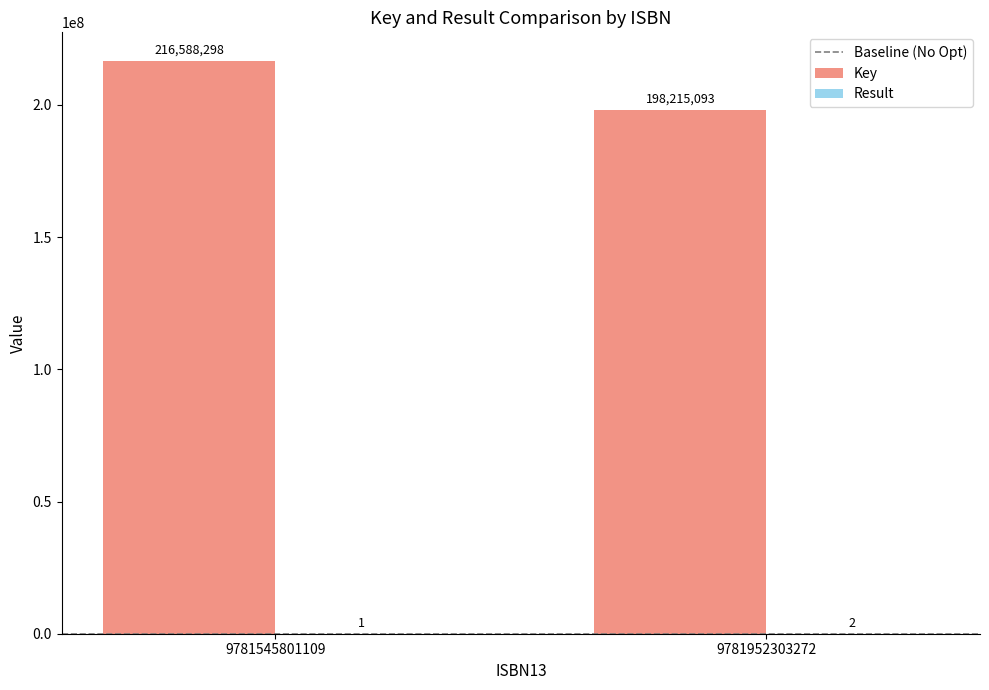

Which series changed the most between 9781545801109 and 9781952303272?

Key